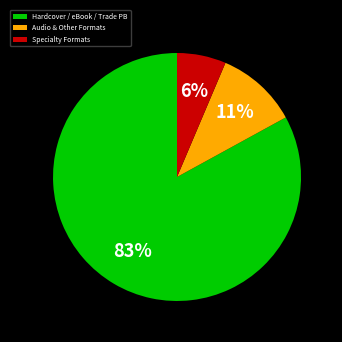

Between Audio & Other Formats and Hardcover / eBook / Trade PB, which is larger?

Hardcover / eBook / Trade PB